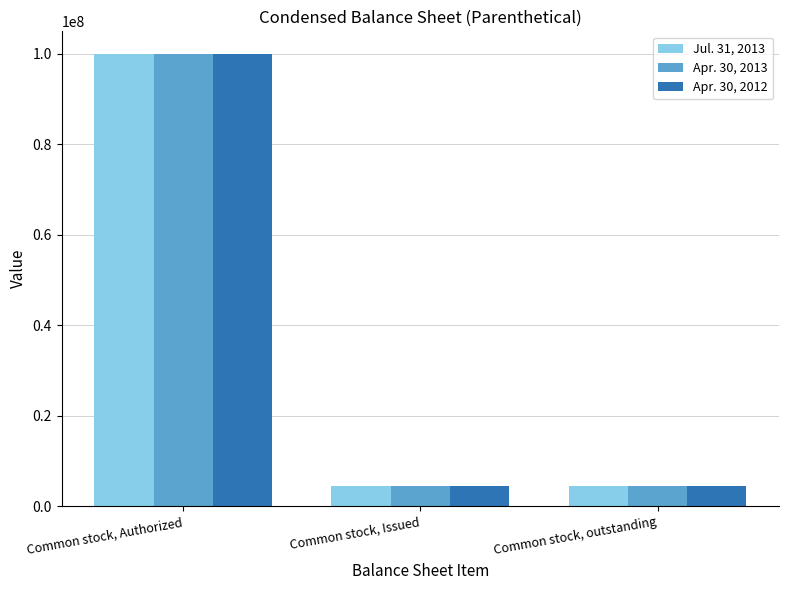

Reading right to left, list all the values displayed in this chart.

Jul. 31, 2013: 4500000	4500000	100000000
Apr. 30, 2013: 4500000	4500000	100000000
Apr. 30, 2012: 4500000	4500000	100000000